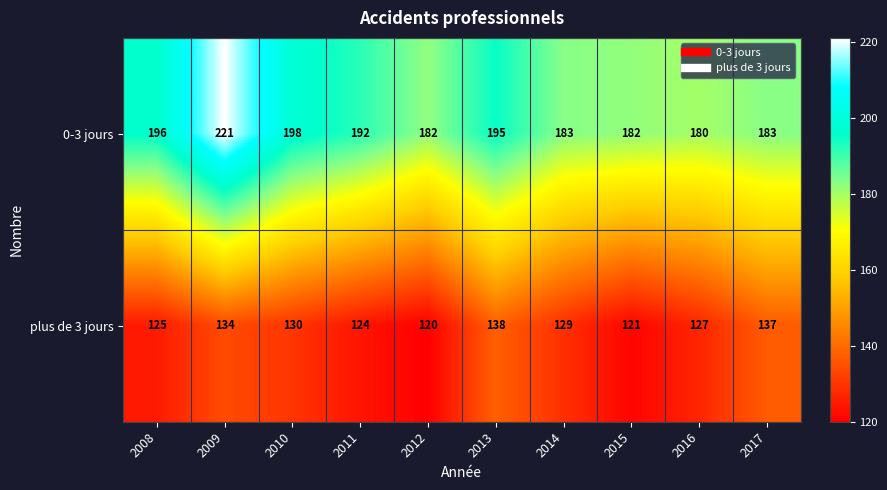

True or false: plus de 3 jours has a value of 134 at 2009.

True